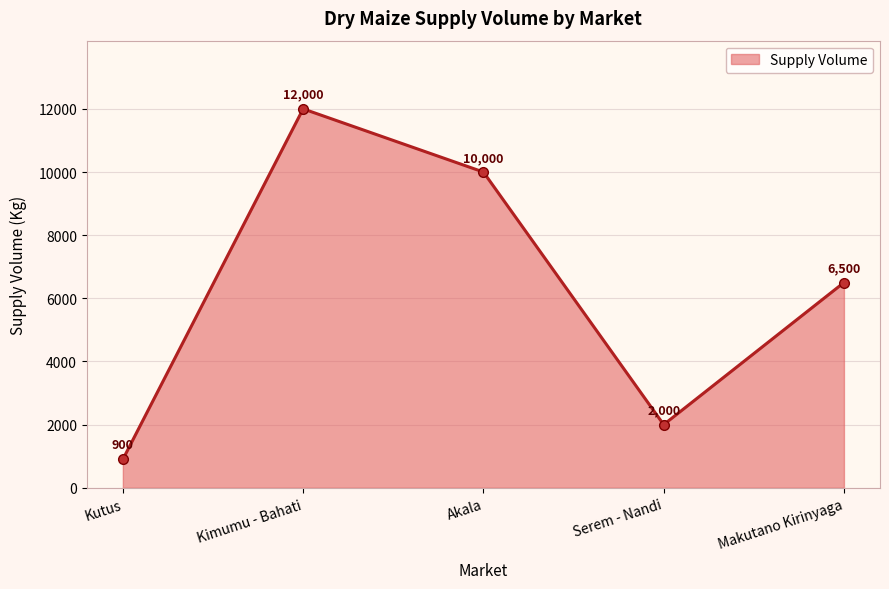

Approximately how many times larger is the value at Akala compared to Serem - Nandi?

5.0